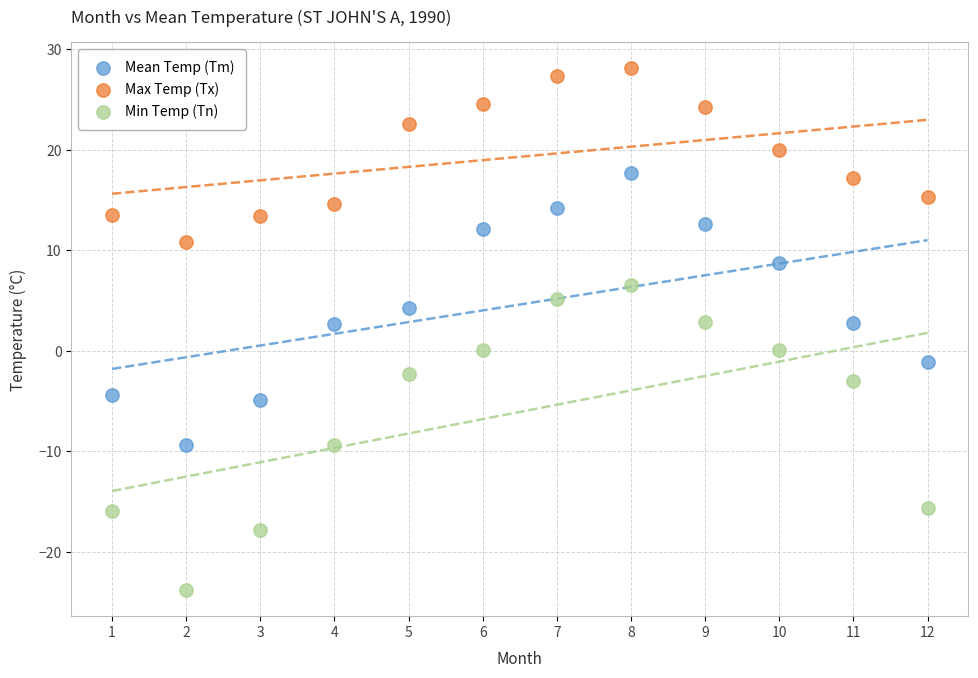

Which series has the largest Y range (max minus min)?

Min Temp (Tn)